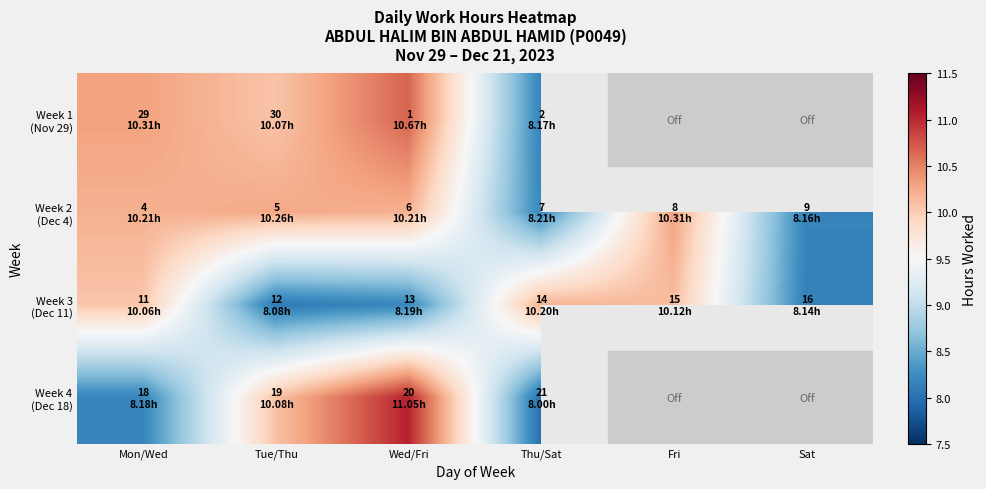

Between Mon/Wed and Wed/Fri, which series saw the biggest shift?

Week 4 (Dec 18)